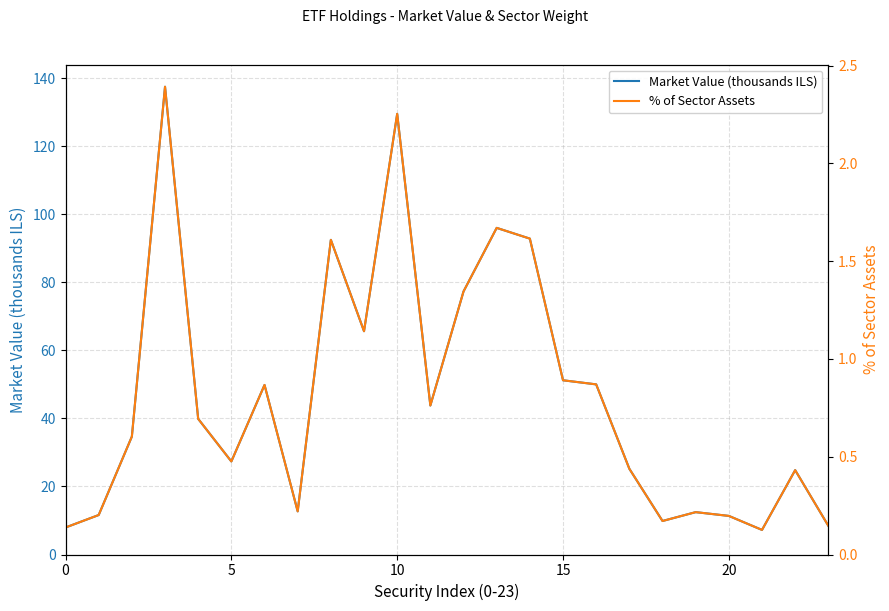

What is the maximum value for Market Value (thousands ILS)?

137.5